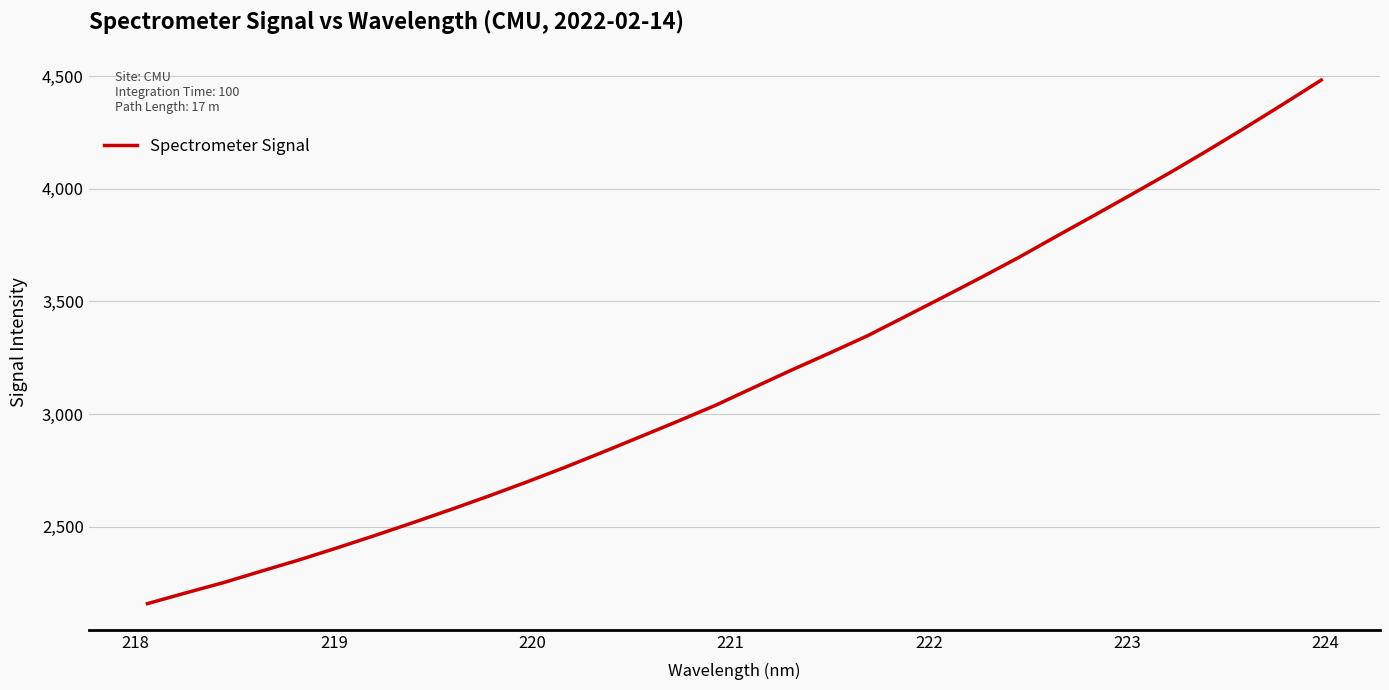

How many series are shown in this chart?

1